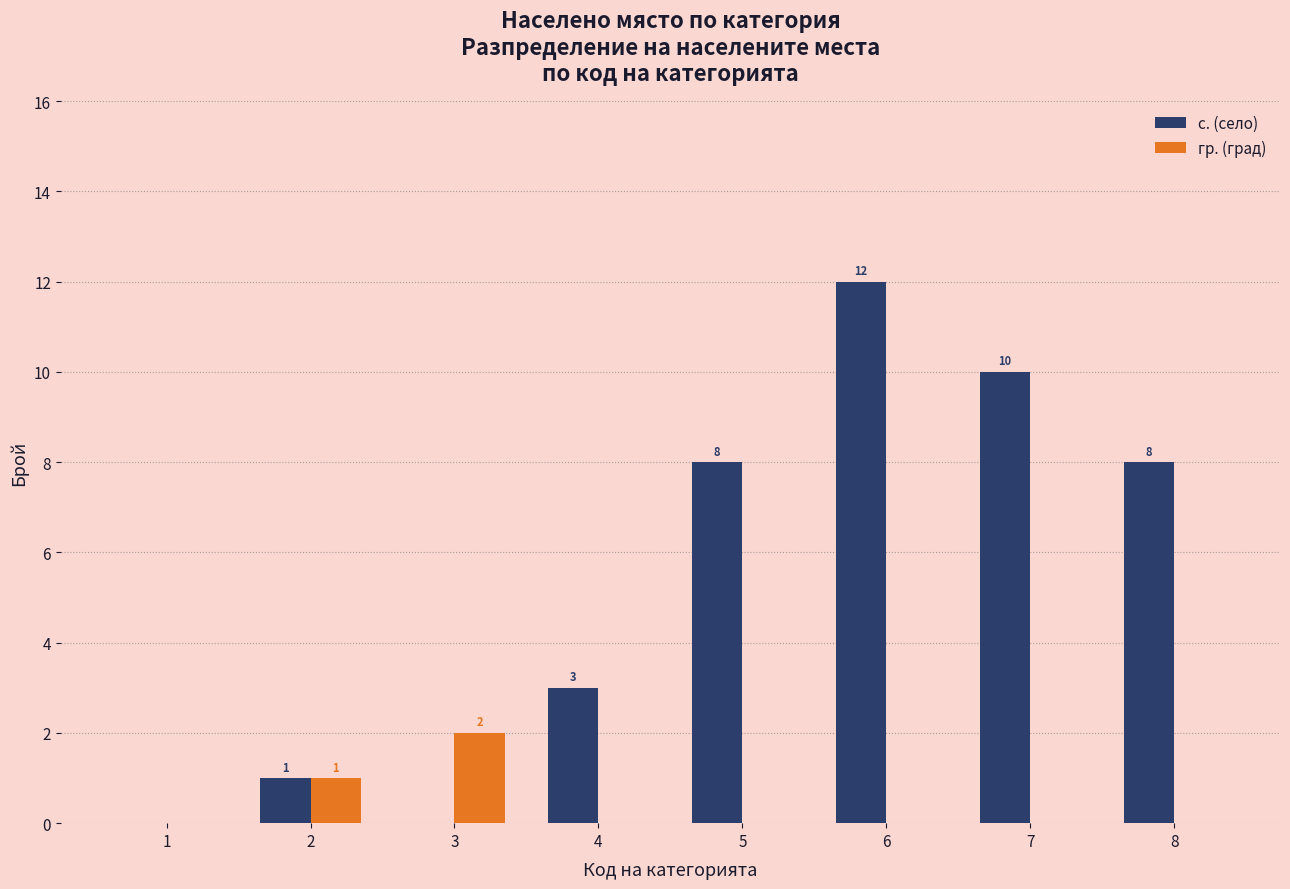

Where is гр. (град) nearest to the value 1?

2